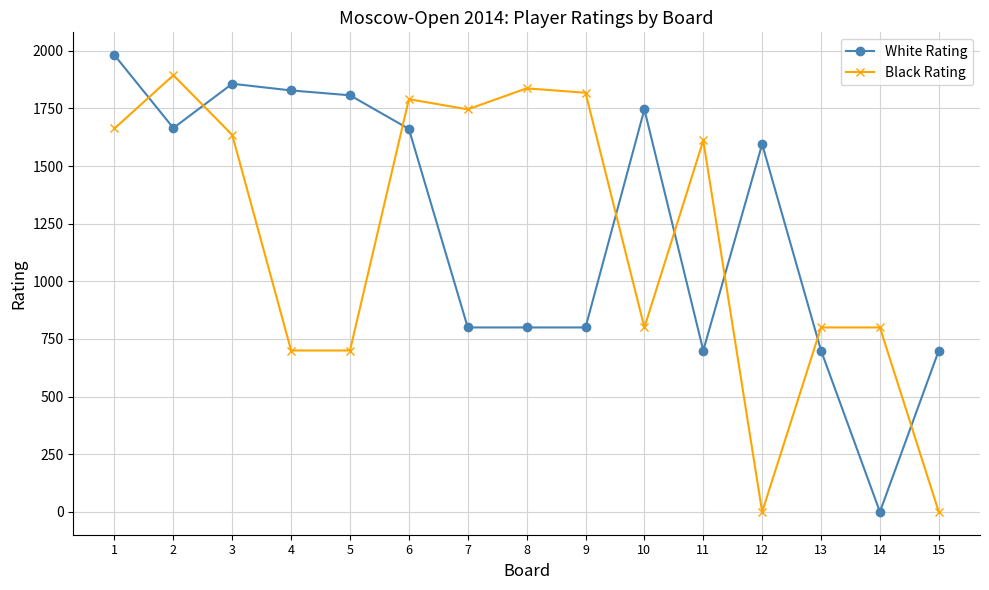

The Black Rating series shows 892 at 3. True or false?

False